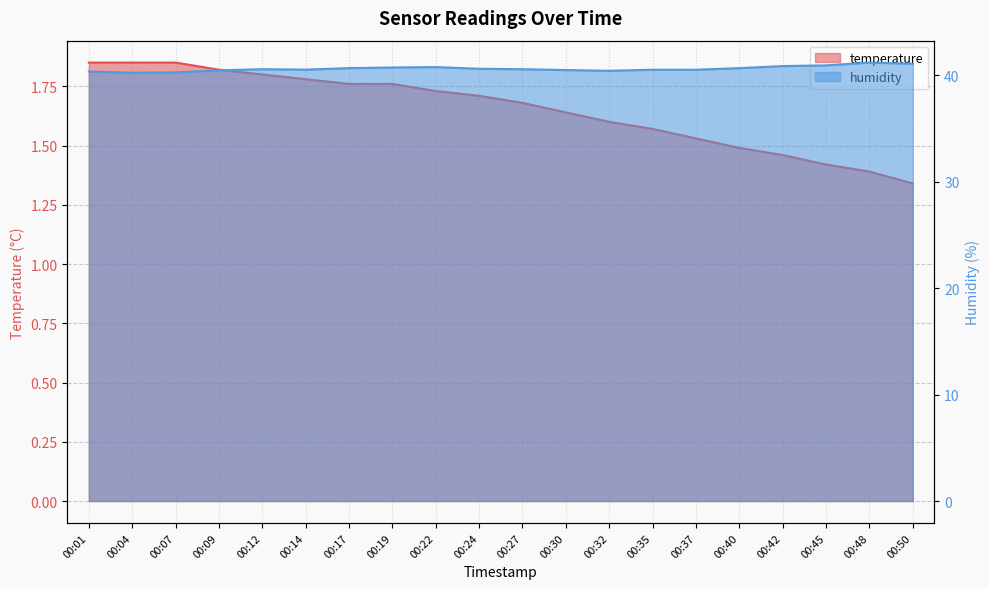

How many categories are shown in the chart?

20